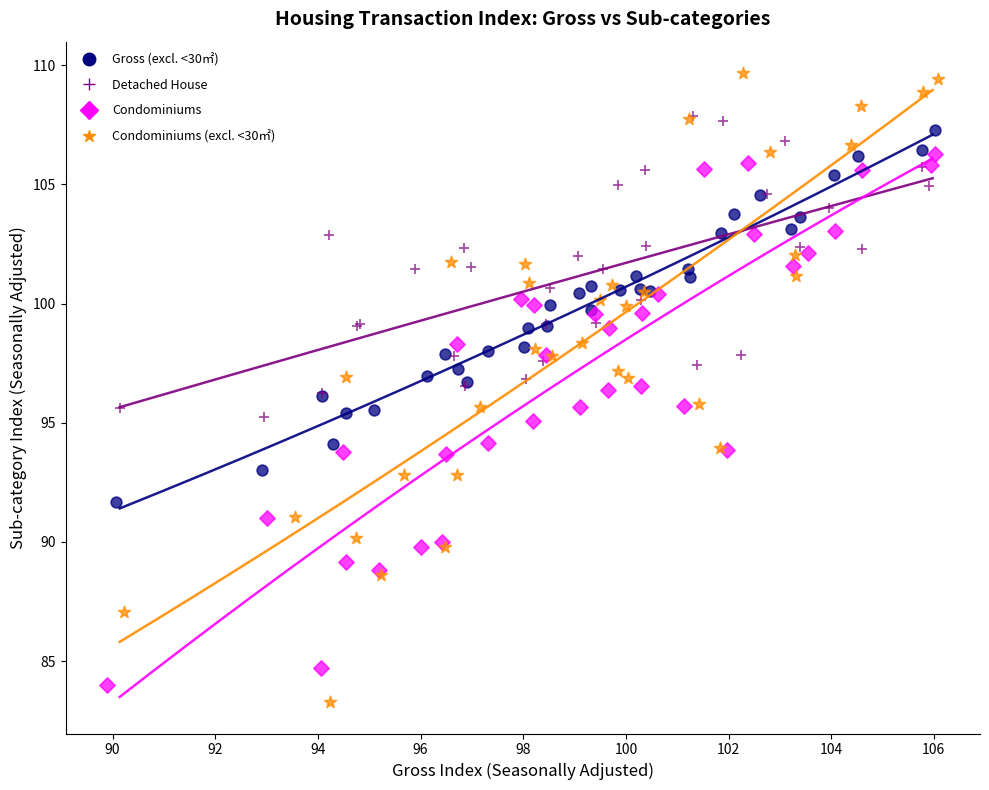

Which series has the widest spread of Y values?

Condominiums (excl. <30㎡)